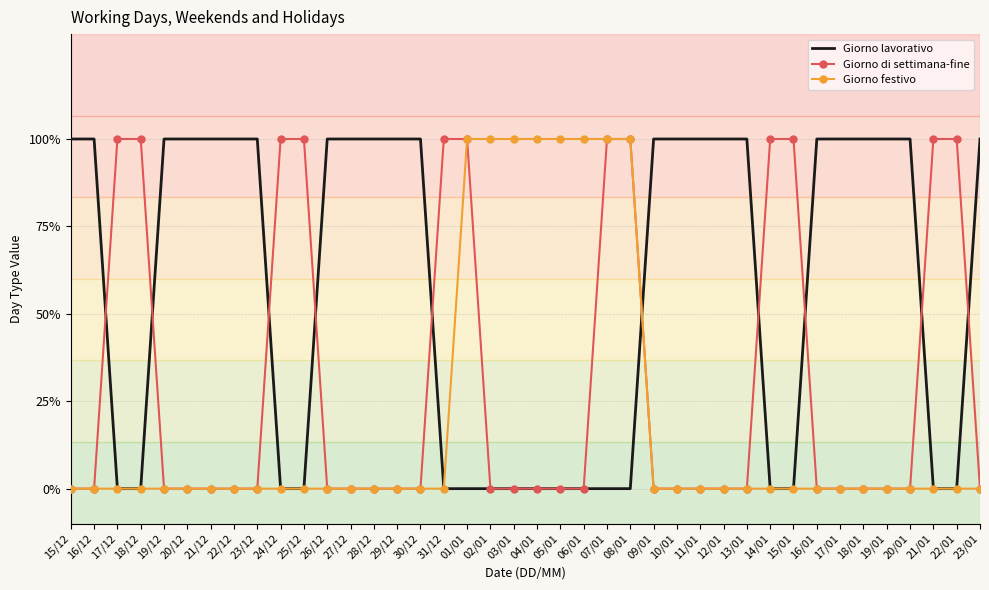

How many values in the Giorno di settimana-fine series exceed 0?

12